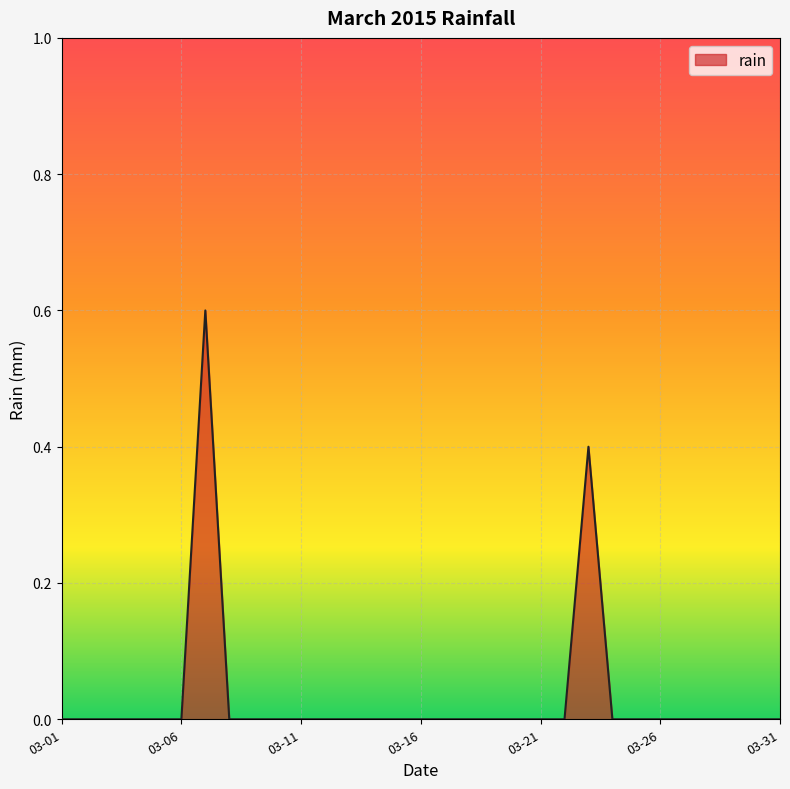

What is the difference between the maximum and minimum values?

0.6